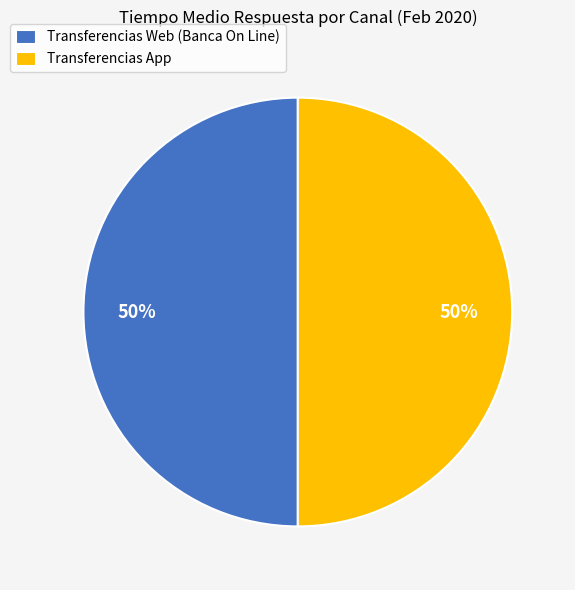

To the nearest percent, what percentage of the pie is Transferencias Web (Banca On Line)?

50%